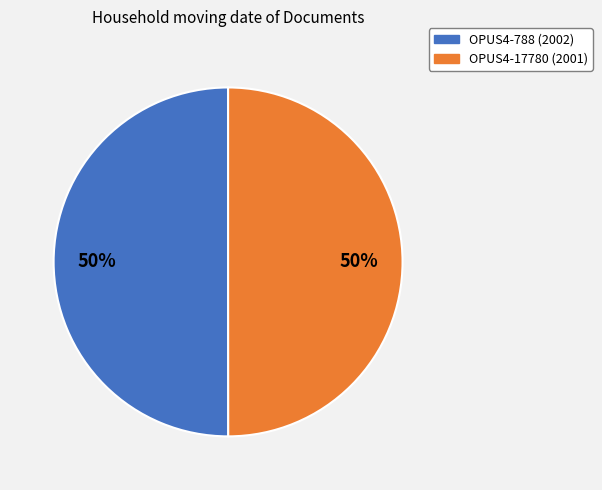

Is it true that OPUS4-17780 (2001) is 50% of the pie?

True